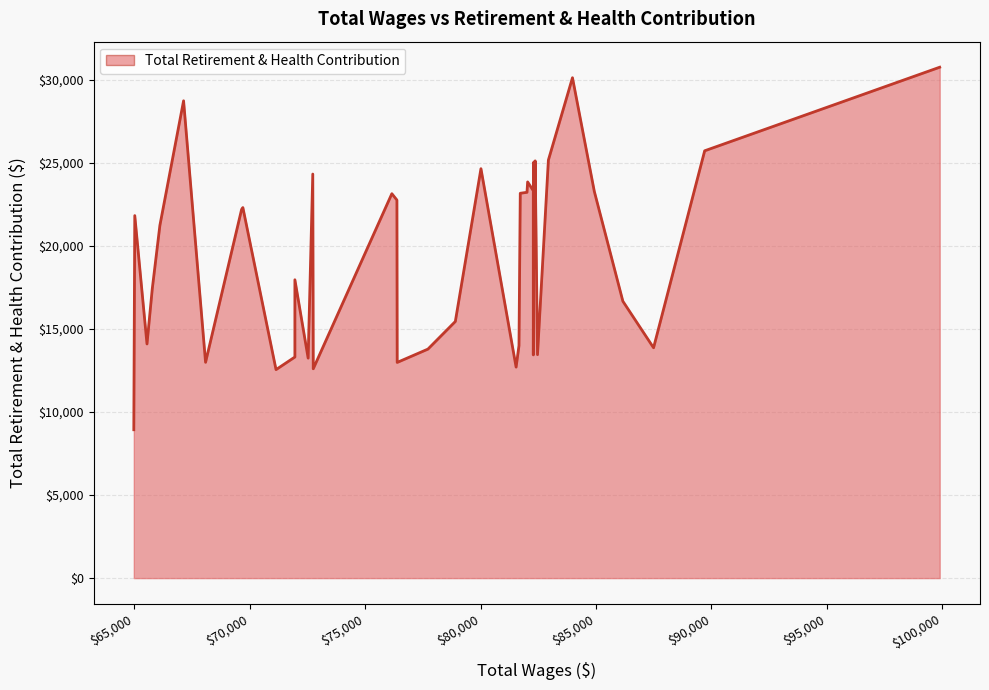

True or false: the data has more than 1 interior local peaks.

True